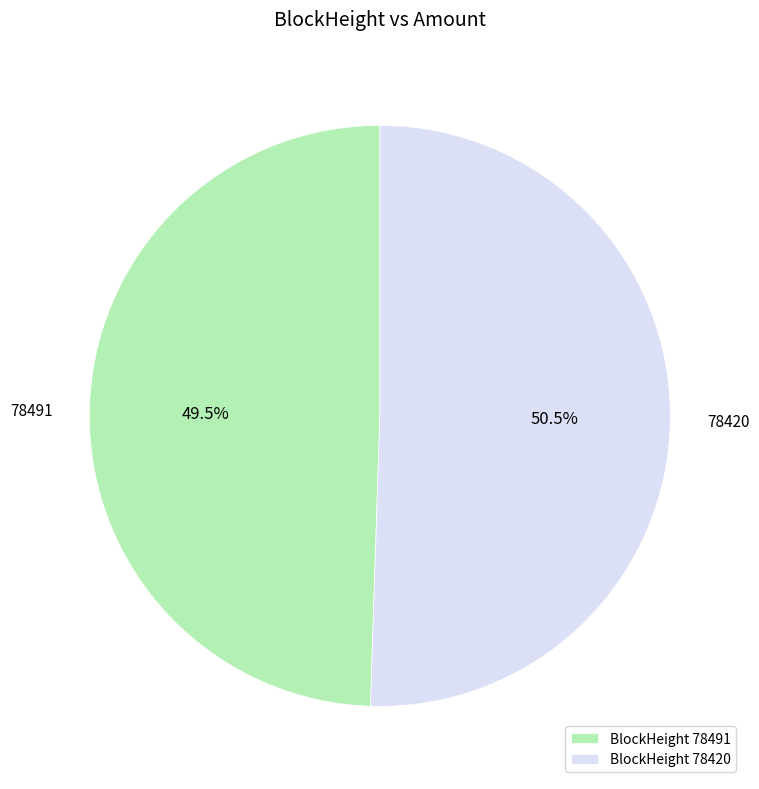

What is the majority slice?

BlockHeight 78420